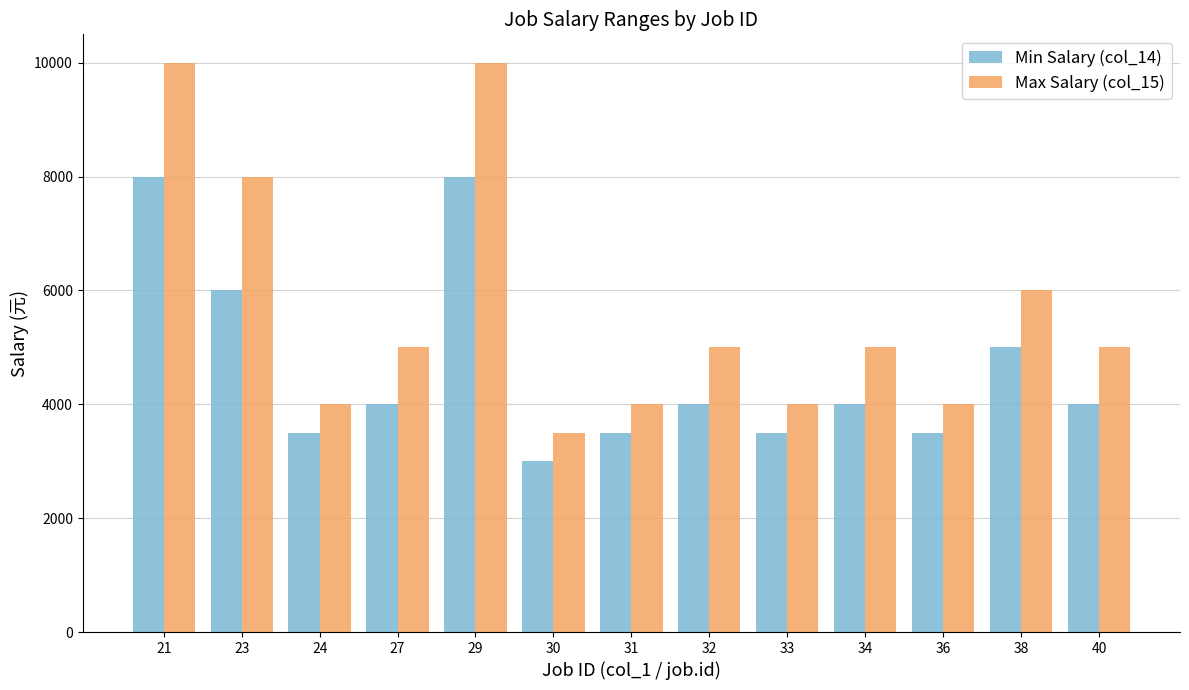

Reading left to right, extract all data points from this chart.

Min Salary (col_14): 8000	6000	3500	4000	8000	3000	3500	4000	3500	4000	3500	5000	4000
Max Salary (col_15): 10000	8000	4000	5000	10000	3500	4000	5000	4000	5000	4000	6000	5000